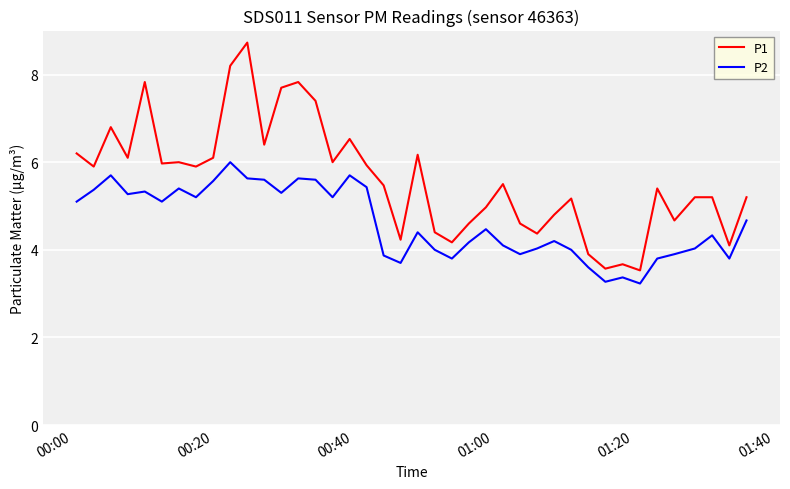

Reading left to right, what are all the values shown in this chart?

P1: 6.2	5.9	6.8	6.1	7.8	6.0	6.0	5.9	6.1	8.2	8.7	6.4	7.7	7.8	7.4	6.0	6.5	5.9	5.5	4.2	6.2	4.4	4.2	4.6	5.0	5.5	4.6	4.4	4.8	5.2	3.9	3.6	3.7	3.5	5.4	4.7	5.2	5.2	4.1	5.2
P2: 5.1	5.4	5.7	5.3	5.3	5.1	5.4	5.2	5.6	6.0	5.6	5.6	5.3	5.6	5.6	5.2	5.7	5.4	3.9	3.7	4.4	4.0	3.8	4.2	4.5	4.1	3.9	4.0	4.2	4.0	3.6	3.3	3.4	3.2	3.8	3.9	4.0	4.3	3.8	4.7